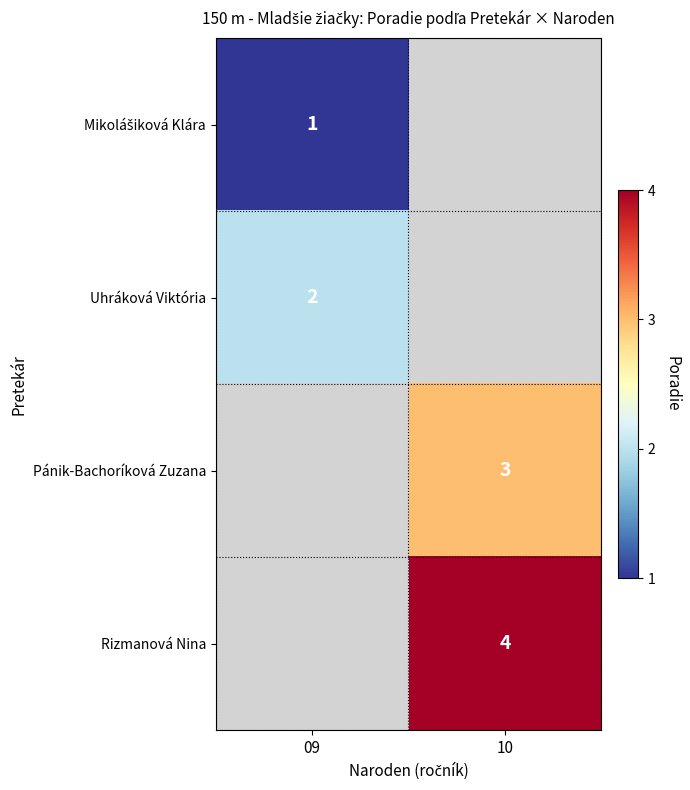

The Rizmanová Nina series shows 6 at 10. True or false?

False